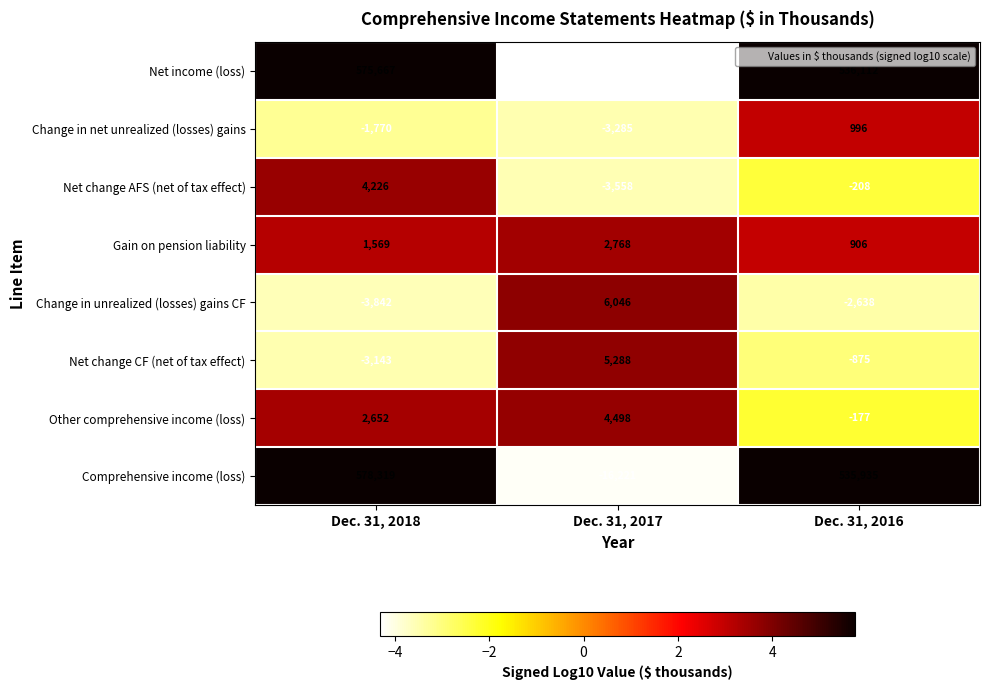

Which series has the largest total across all categories?

Comprehensive income (loss)